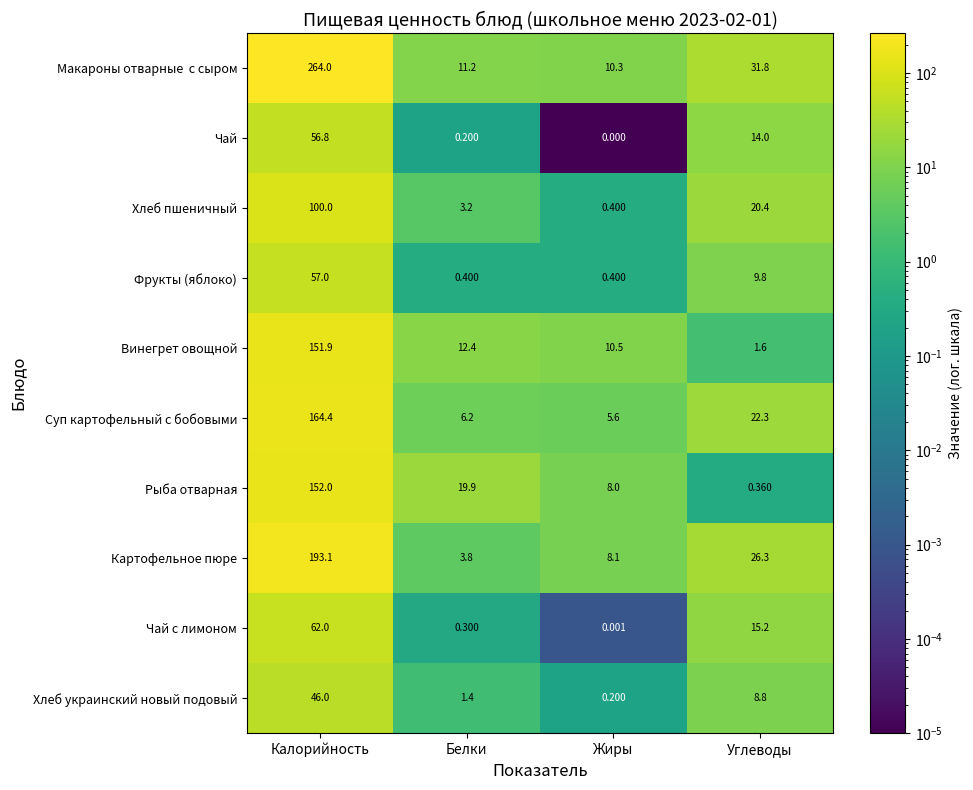

Which category has the highest value across all series?

Калорийность